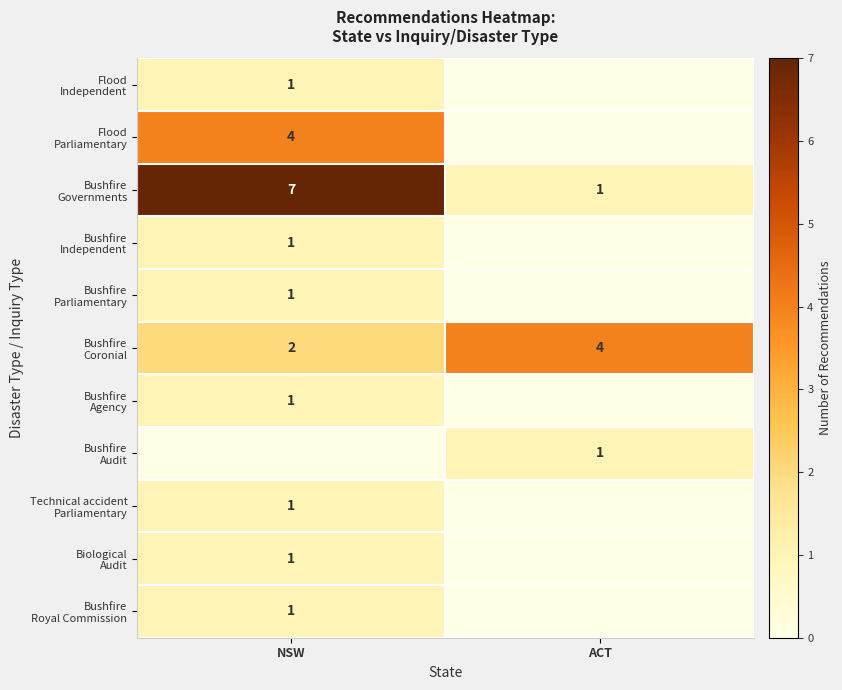

Which has a higher value, NSW or ACT?

NSW